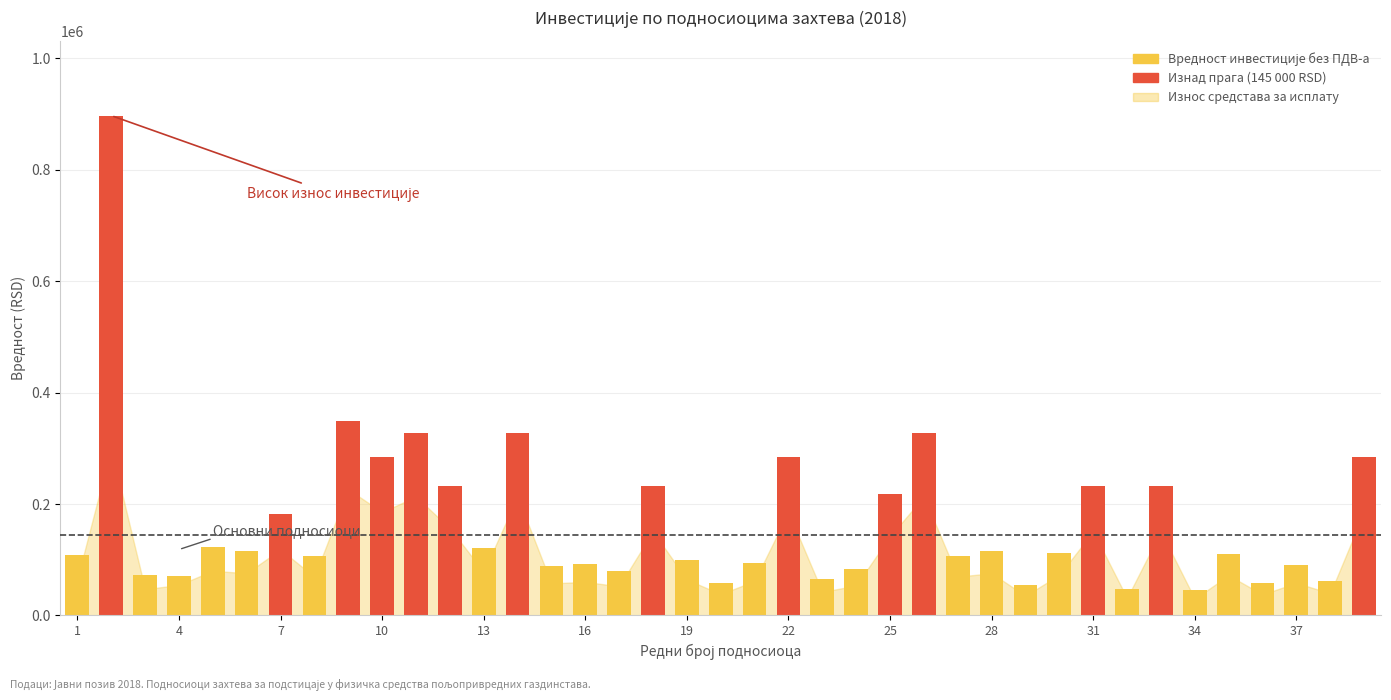

How many values exceed 110833?

19